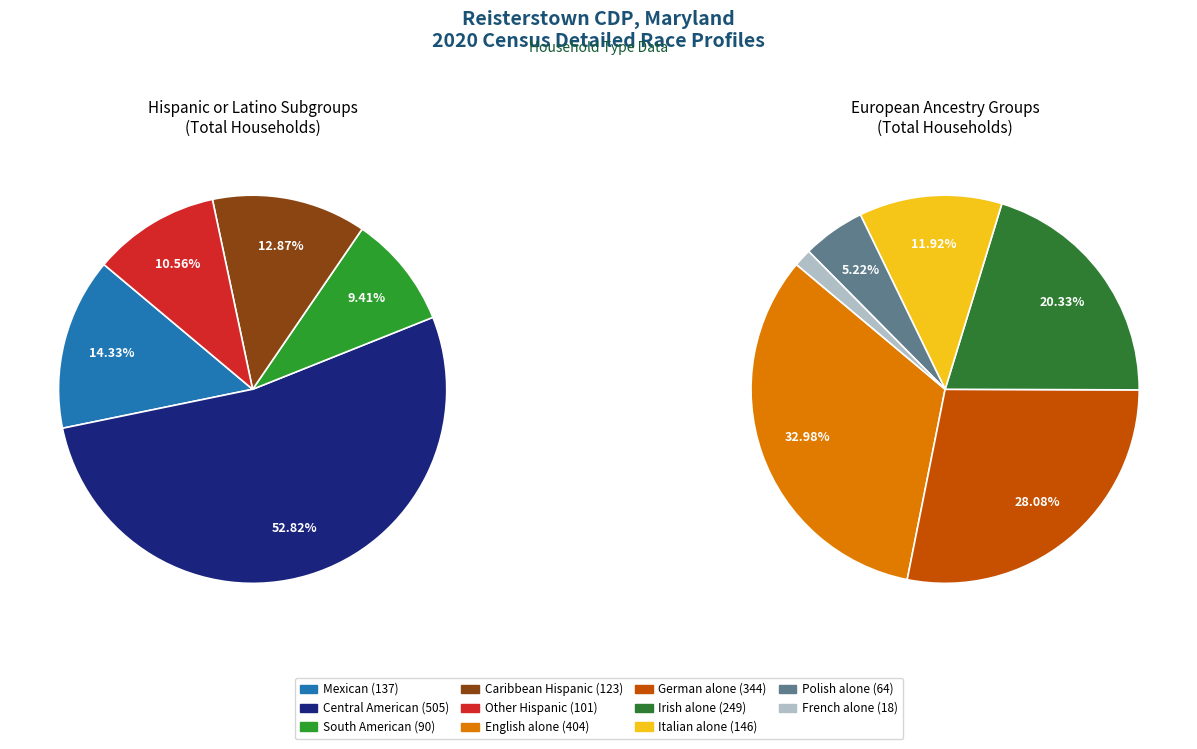

What is the change in value from Mexican to Central American?

+368